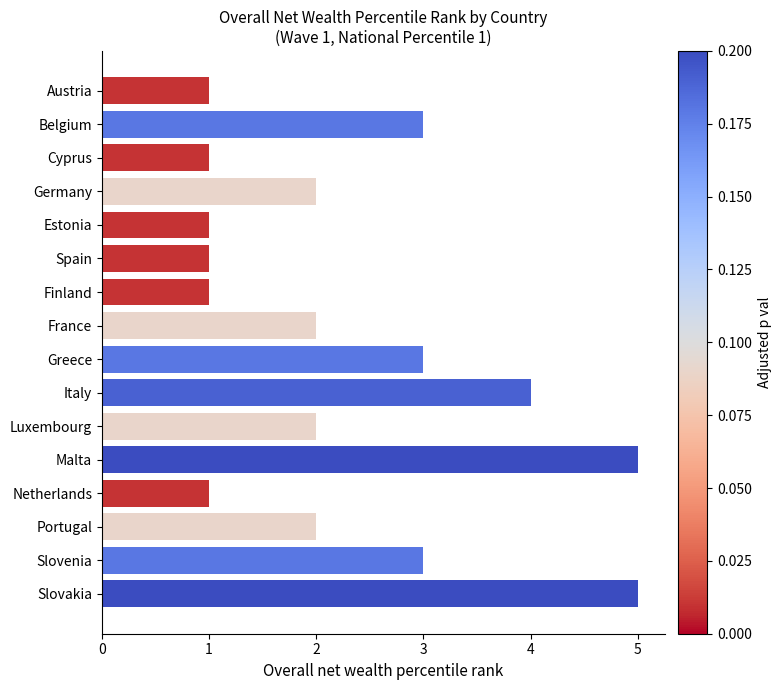

Reading top to bottom, extract all data points from this chart.

1	3	1	2	1	1	1	2	3	4	2	5	1	2	3	5